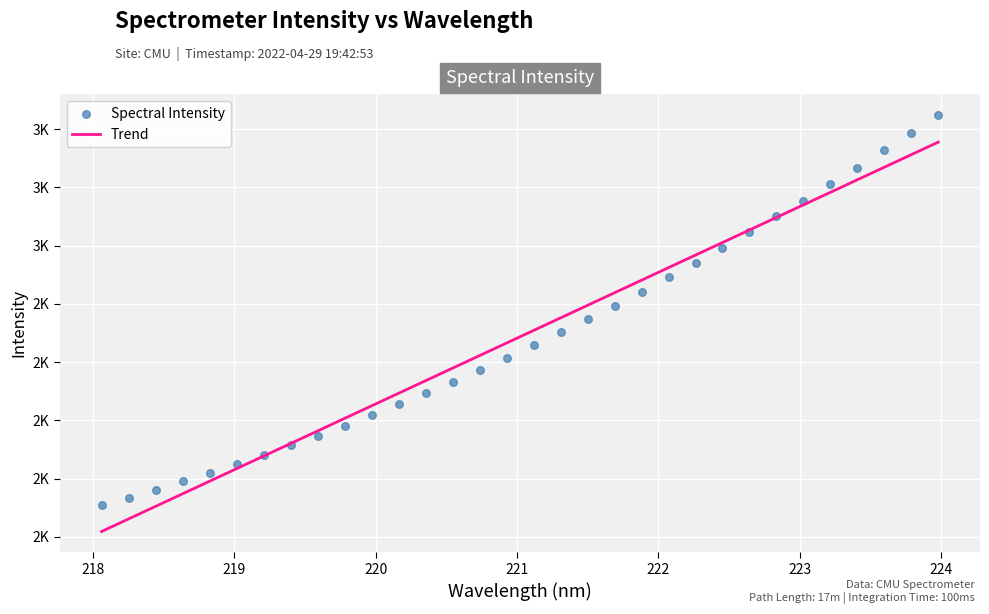

What is the ratio of the value at 219.0156 to the value at 223.2172?

0.6